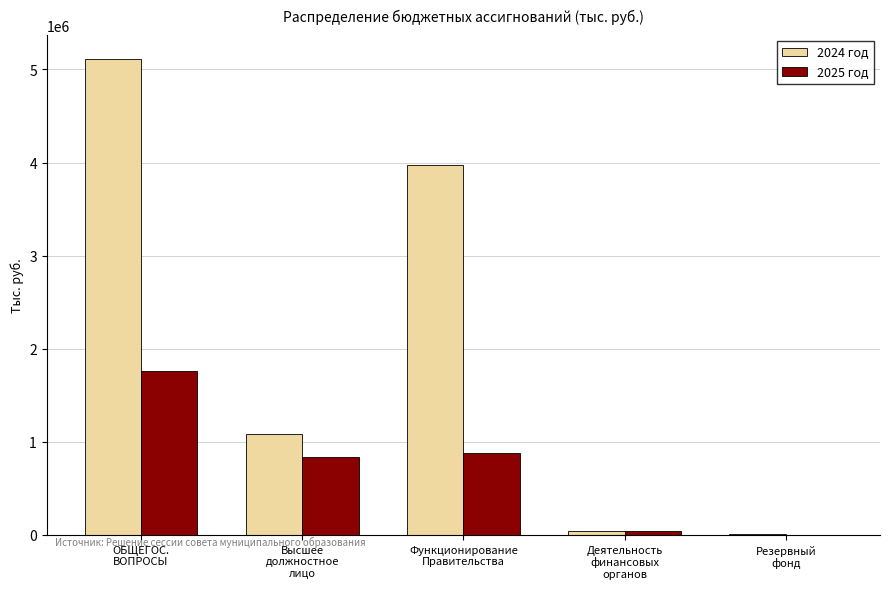

Where does the 2025 год series first go above 835700?

ОБЩЕГОС.
ВОПРОСЫ